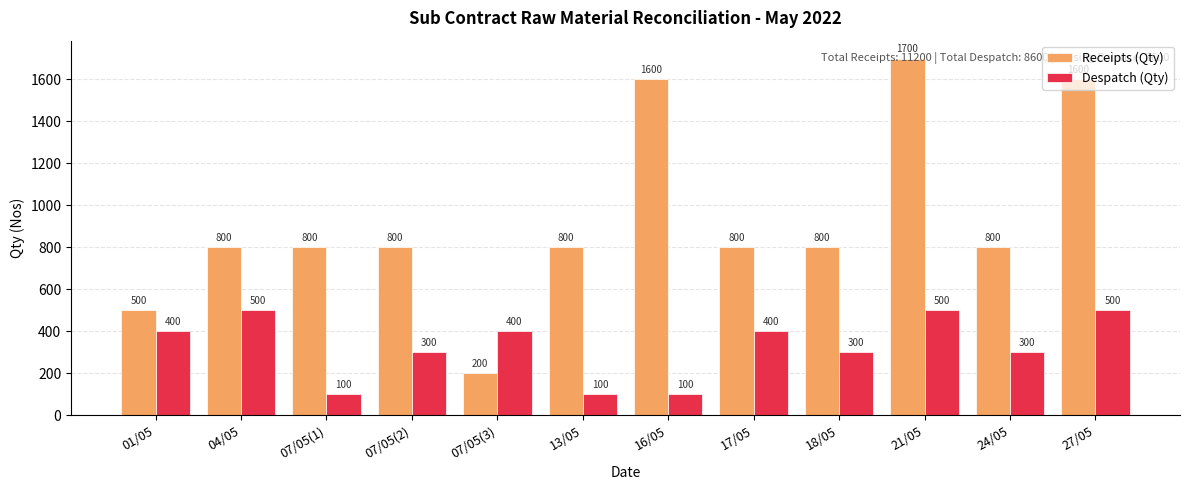

How many data points does each series have?

12